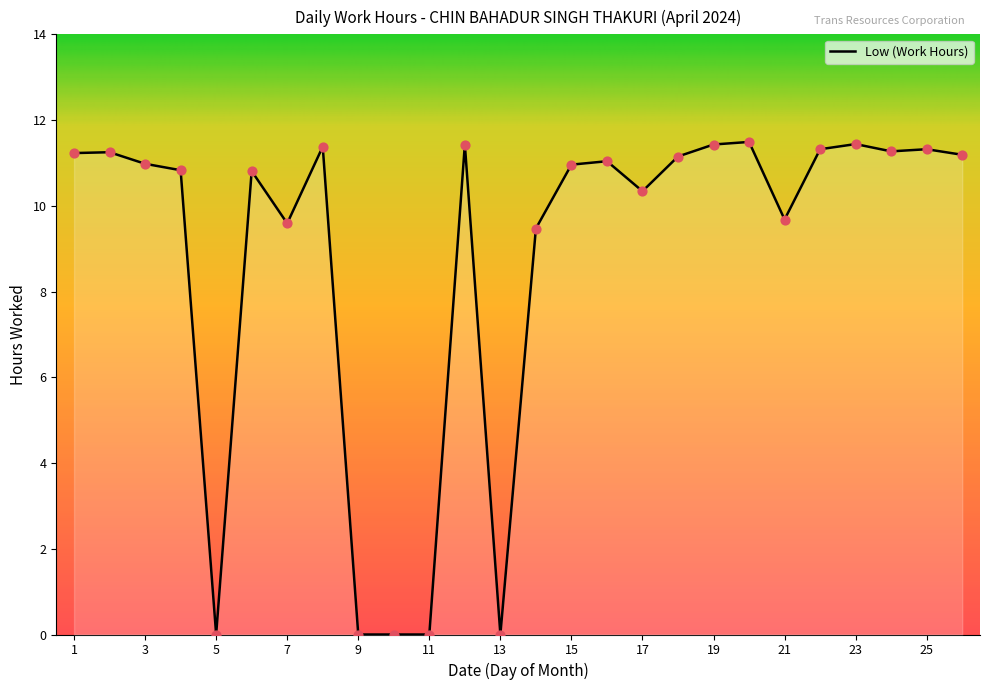

What is the difference between the maximum and minimum values?

11.5